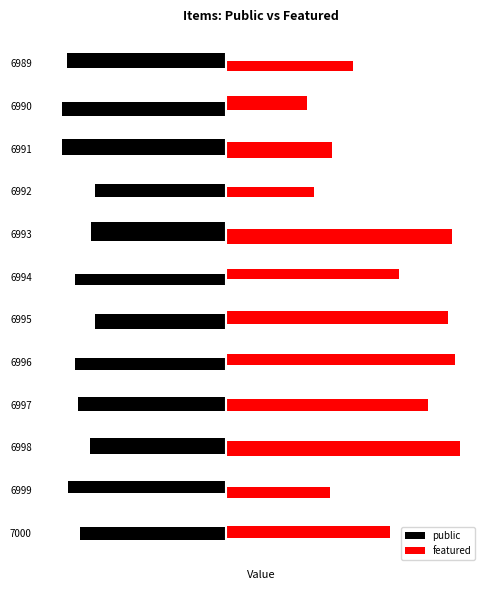

Which series has the widest spread of values?

featured